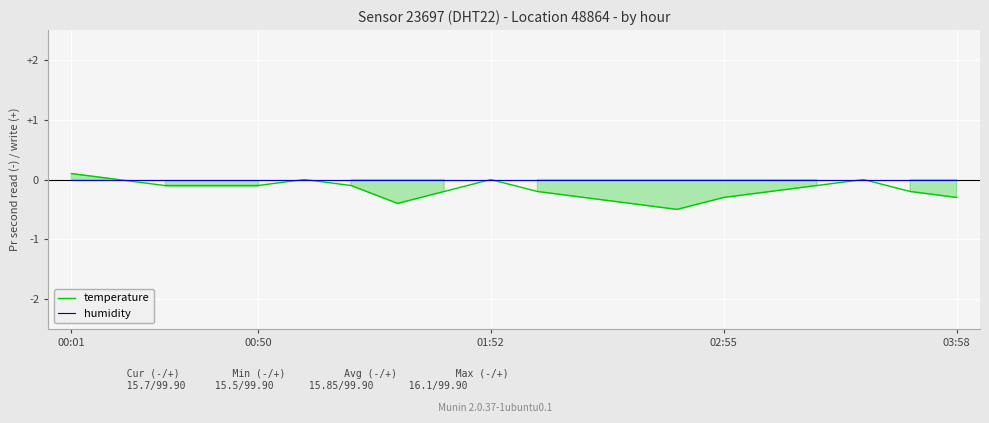

Which series has the largest total across all categories?

humidity